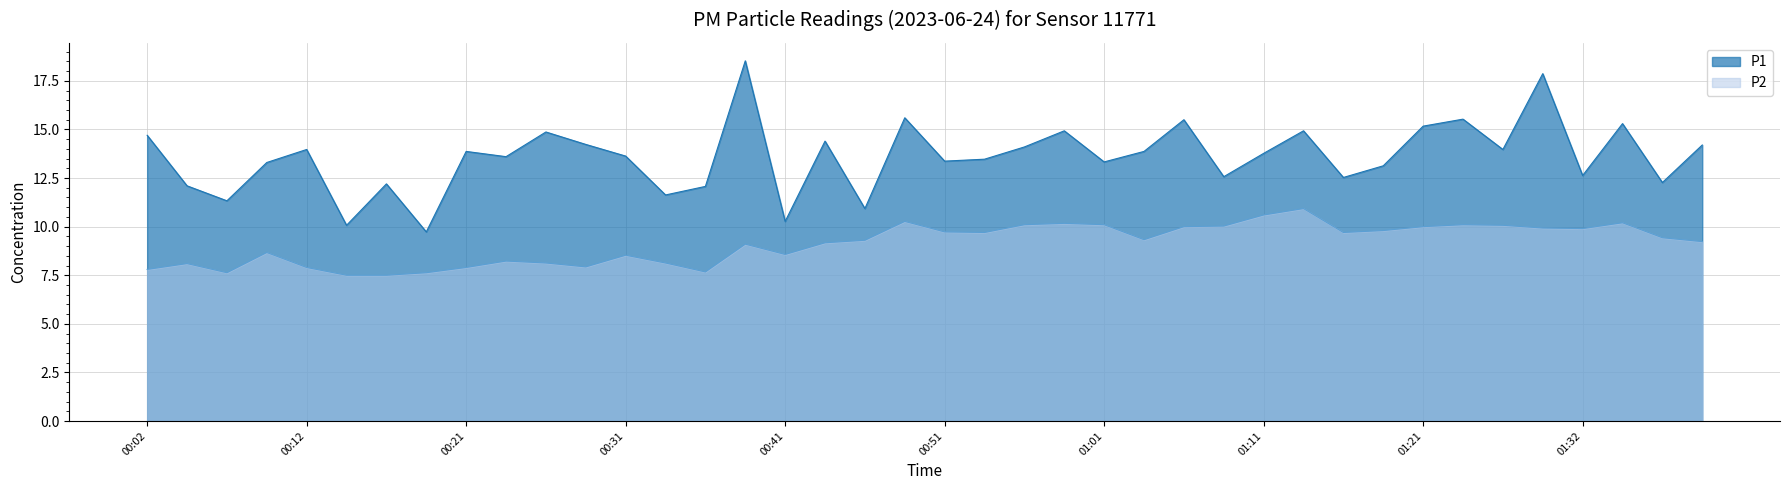

What is the average value of the P2 series?

9.1